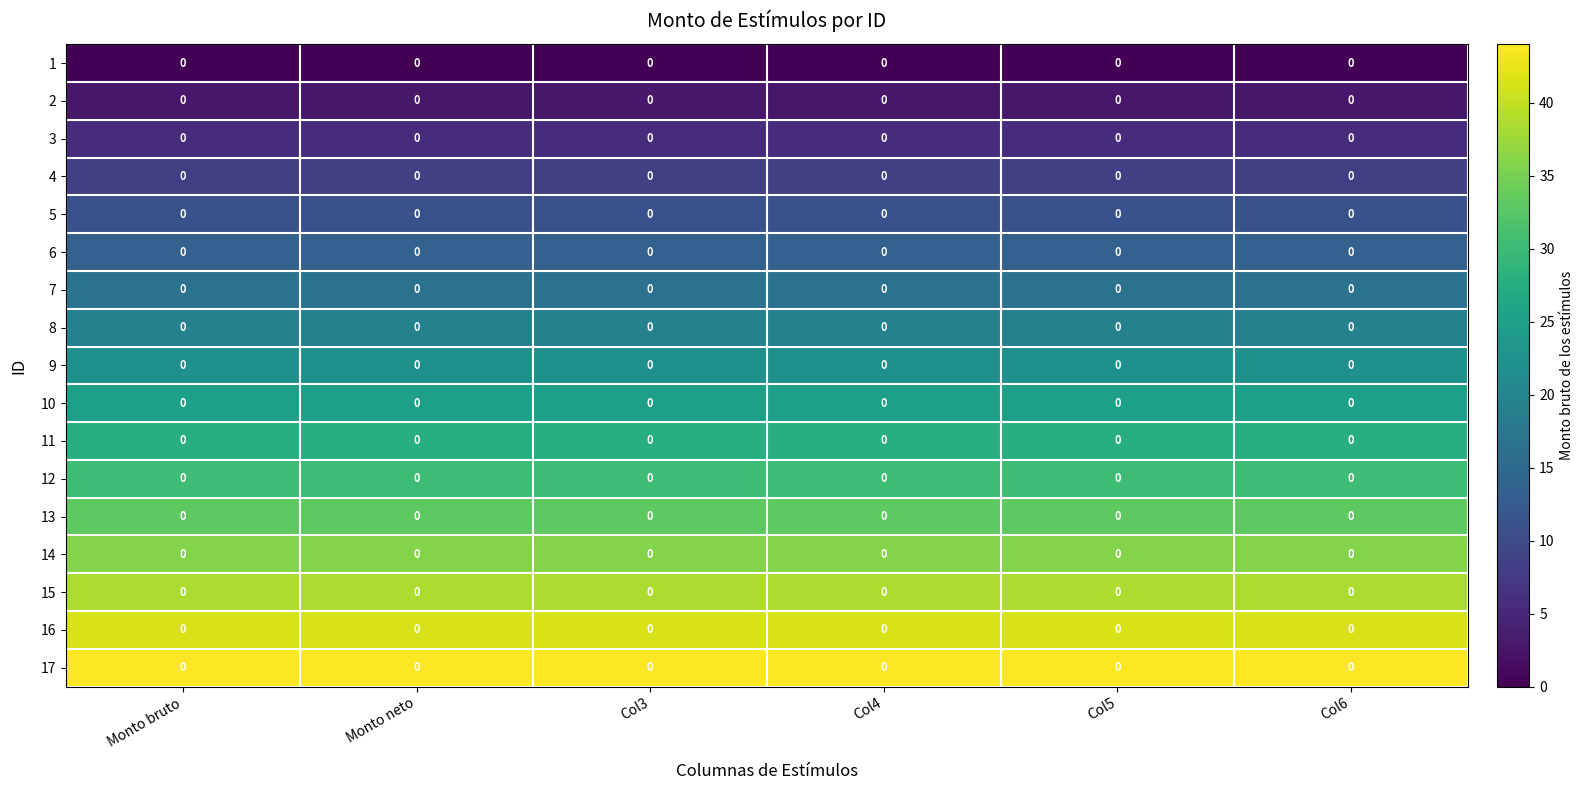

Is the value of 7 at Monto neto greater than the value of 4 at Monto neto?

Yes